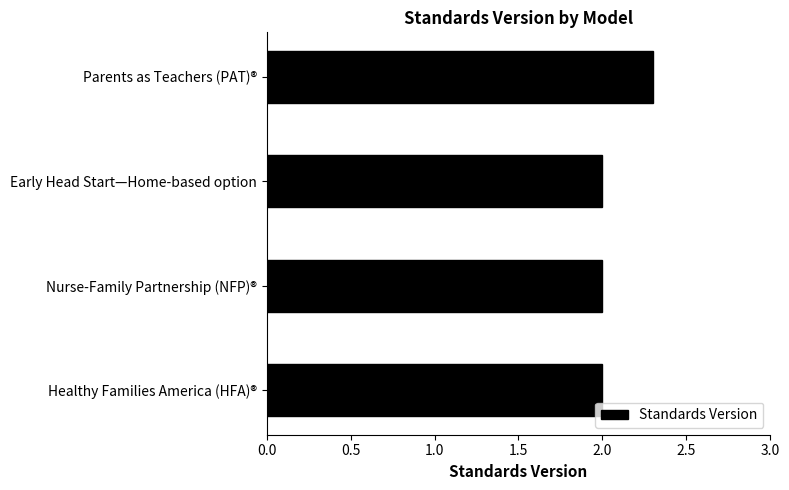

What is the average value?

2.1